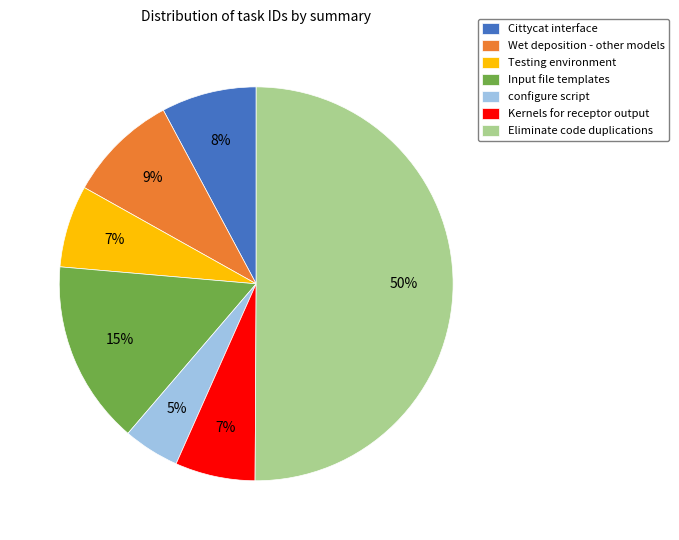

Combined, do Kernels for receptor output and Testing environment account for over 50%?

No